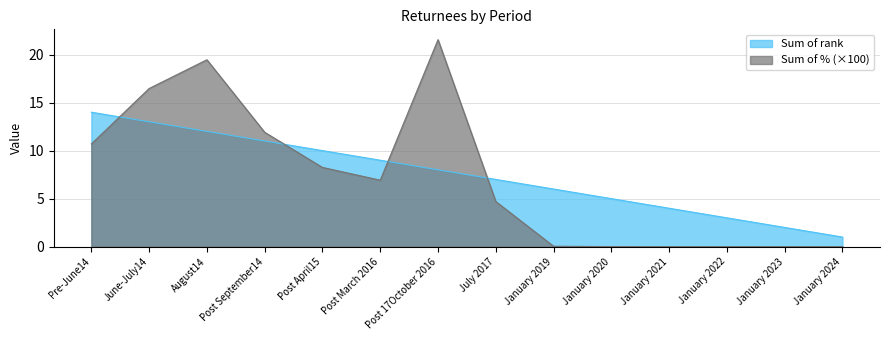

The Sum of rank series shows 2.2 at Post April15. True or false?

False